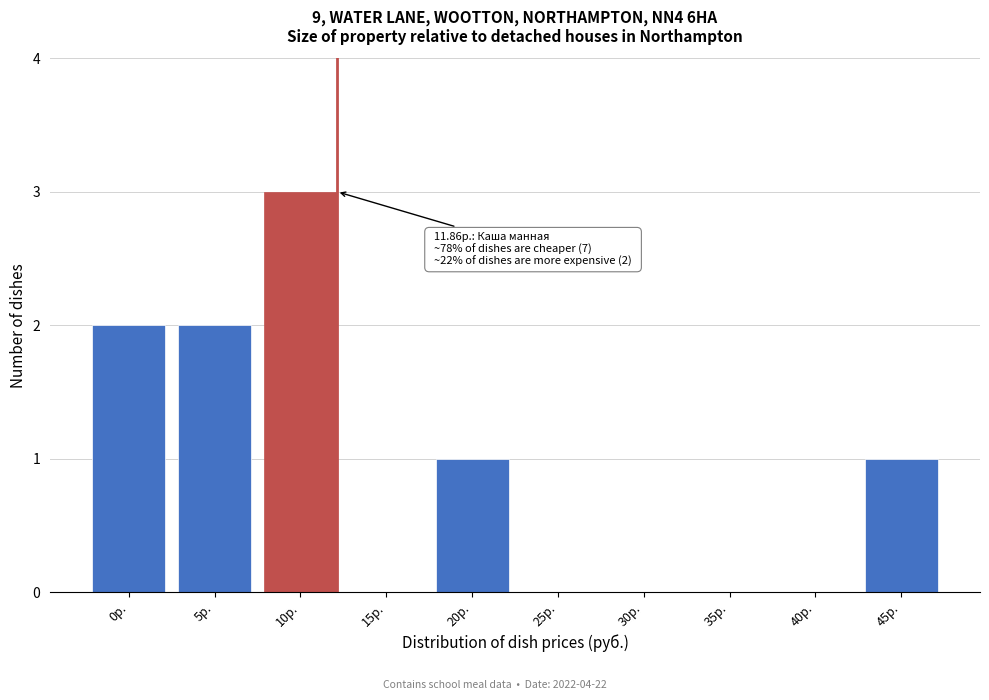

Reading right to left, extract all data points from this chart.

45р.=1	40р.=0	35р.=0	30р.=0	25р.=0	20р.=1	15р.=0	10р.=3	5р.=2	0р.=2